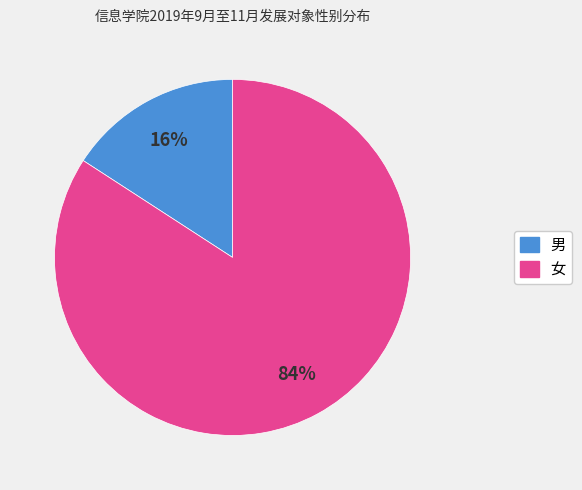

How many segments does this pie chart have?

2